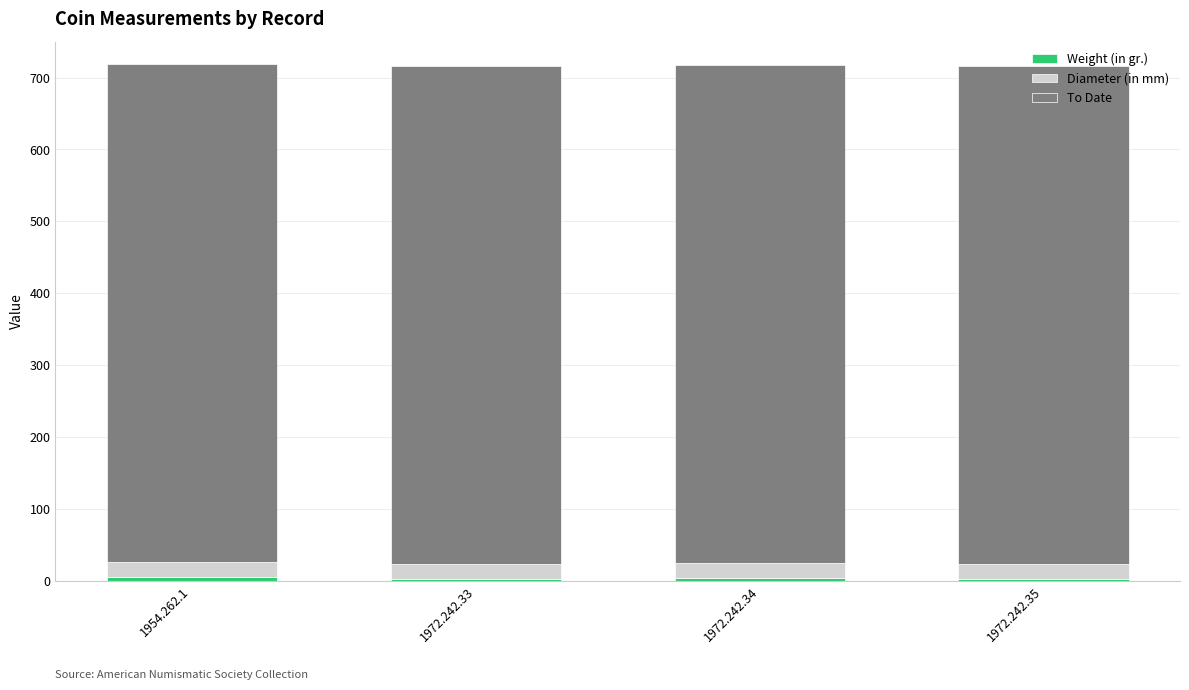

At 1972.242.33, list the series in order from largest to smallest.

To Date, Diameter (in mm), Weight (in gr.)